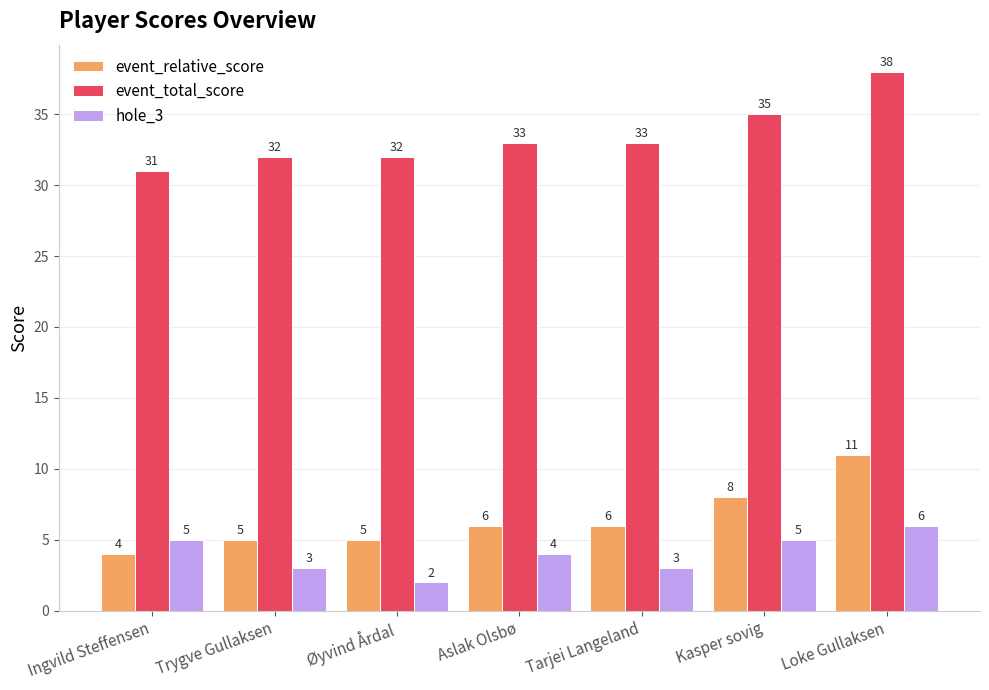

Count the event_total_score values in the range 32 to 35.

5